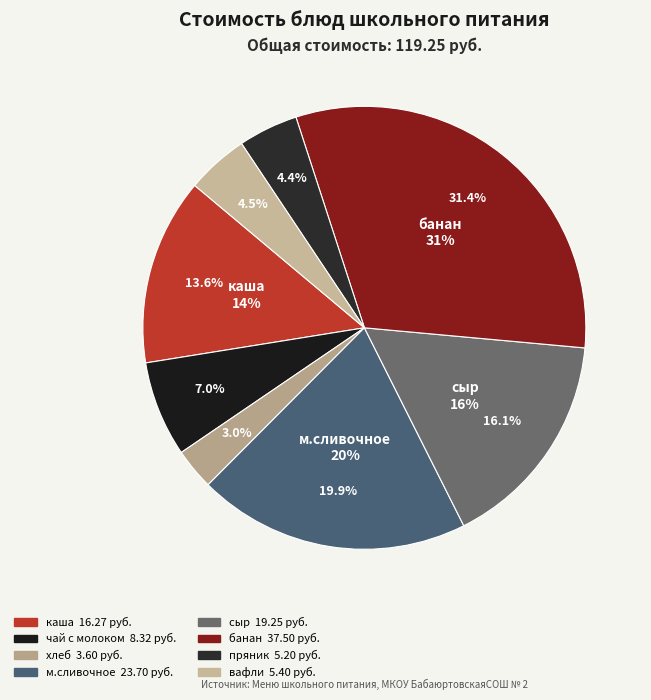

What is the largest slice in the pie chart?

банан